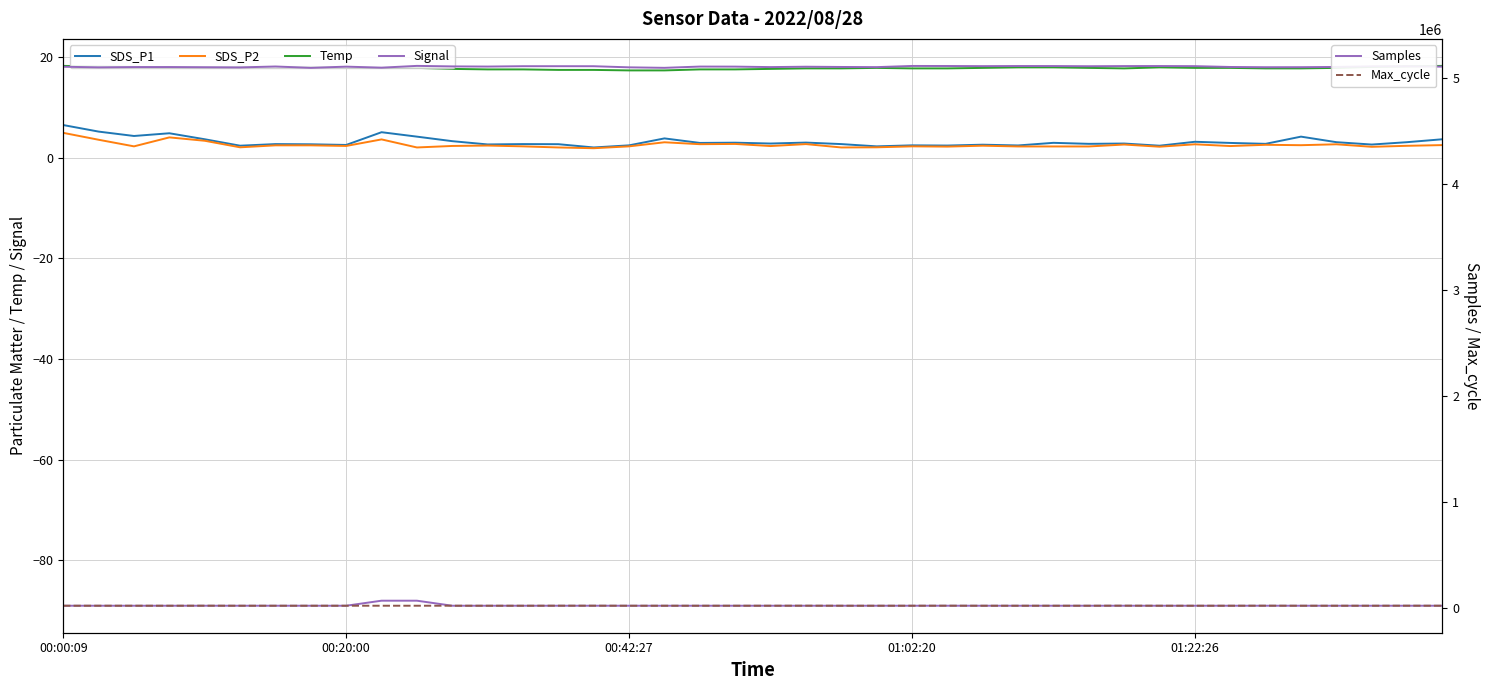

What is the minimum value shown in the chart?

-89.0